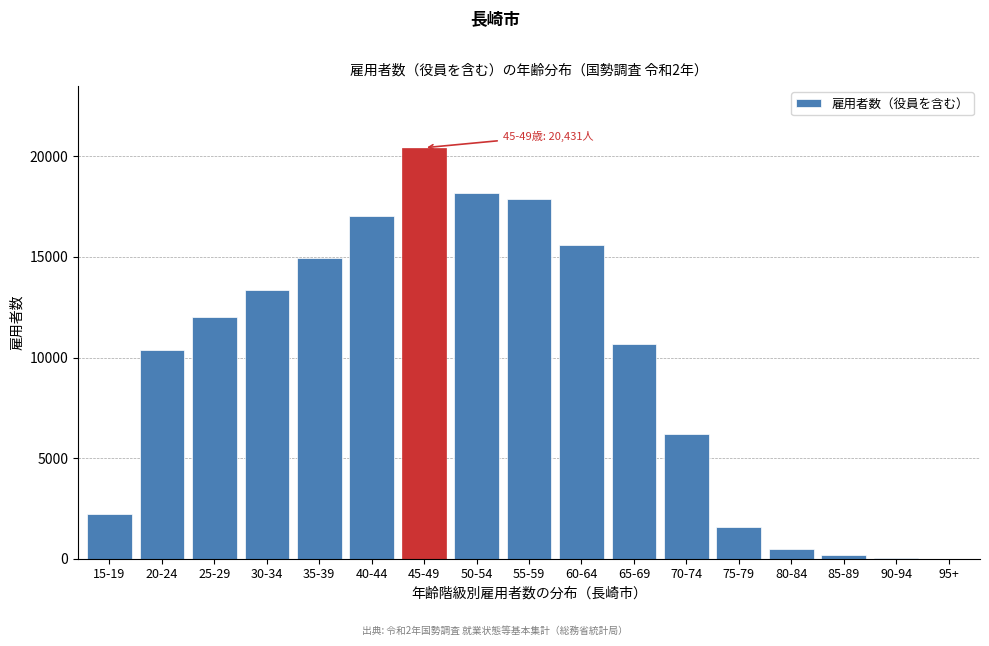

The value at 70-74 is 4329. True or false?

False